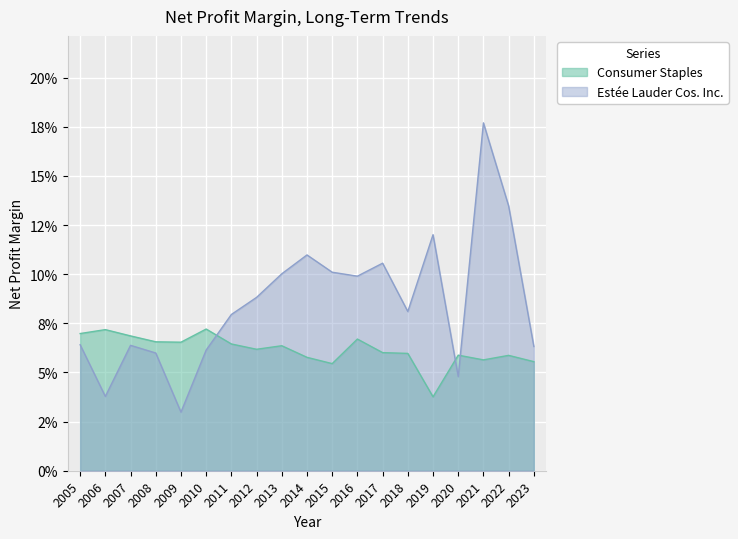

At which label does Consumer Staples reach its peak?

2010